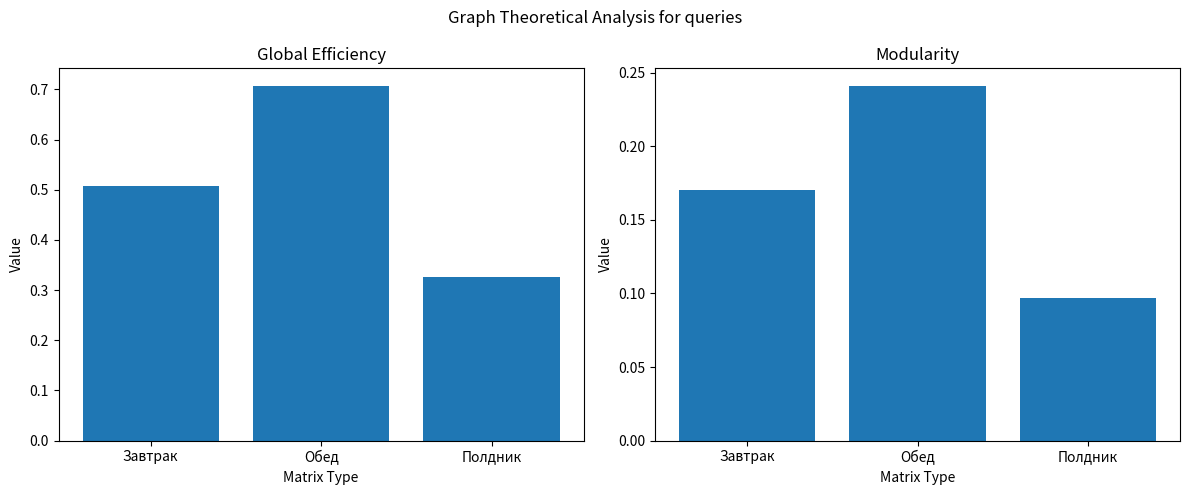

At which label does Белки reach its peak?

Обед